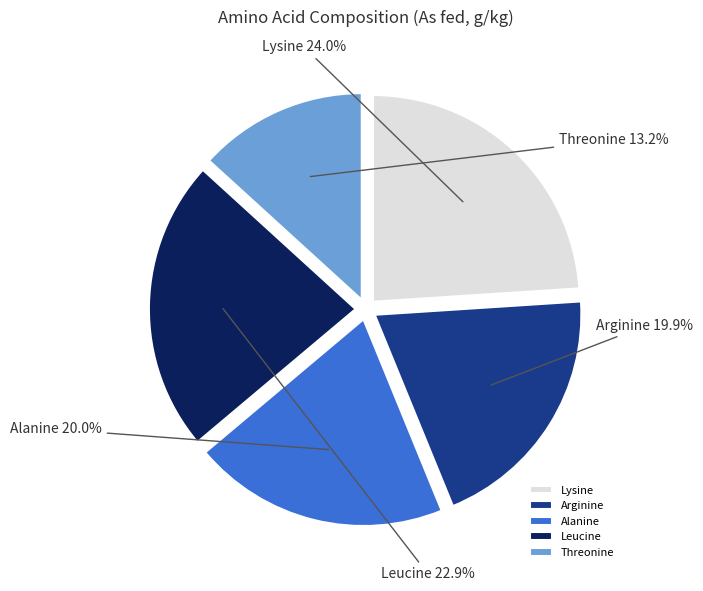

True or false: Leucine accounts for 38% of the total.

False